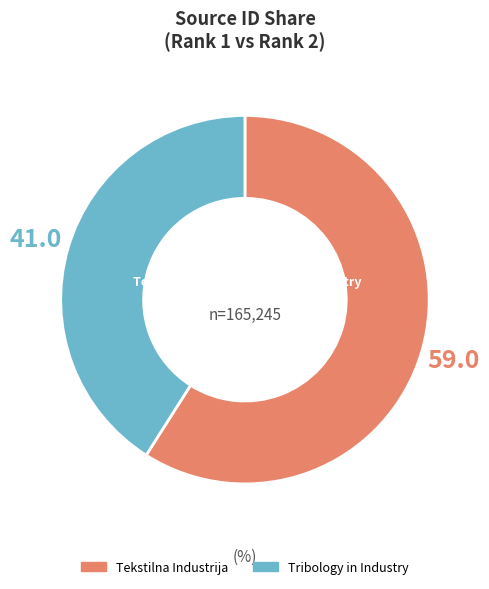

Combined, do Tekstilna Industrija and Tribology in Industry account for over 50%?

Yes